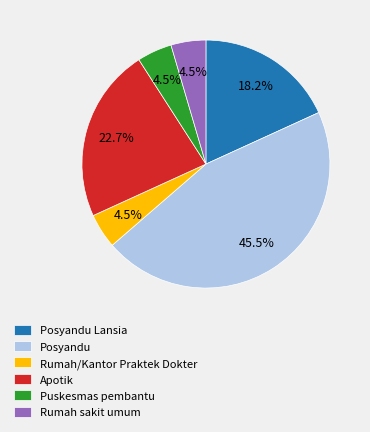

Is it true that Posyandu Lansia is 18% of the pie?

True